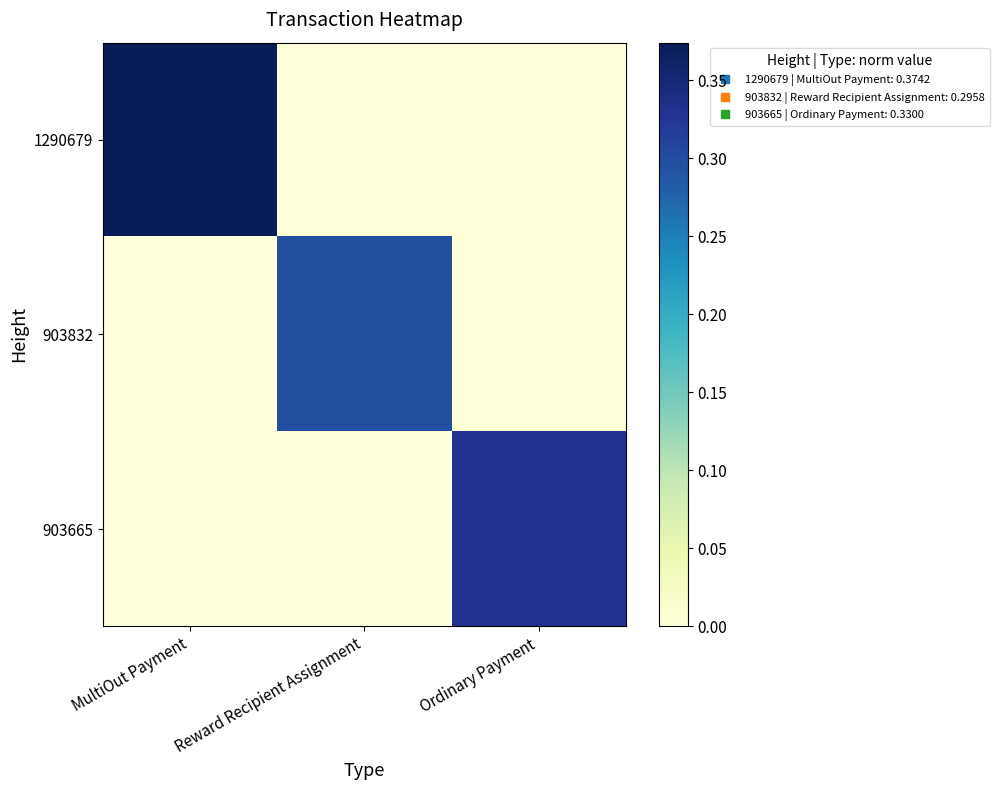

Reading right to left, extract all data points from this chart.

1290679: Ordinary Payment=0.0	Reward Recipient Assignment=0.0	MultiOut Payment=0.4
903832: Ordinary Payment=0.0	Reward Recipient Assignment=0.3	MultiOut Payment=0.0
903665: Ordinary Payment=0.3	Reward Recipient Assignment=0.0	MultiOut Payment=0.0